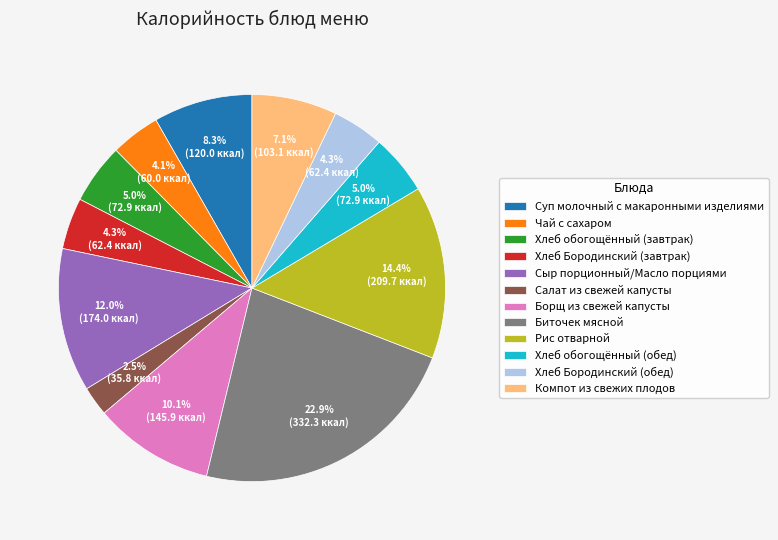

Is there any slice that represents more than half of the pie?

No